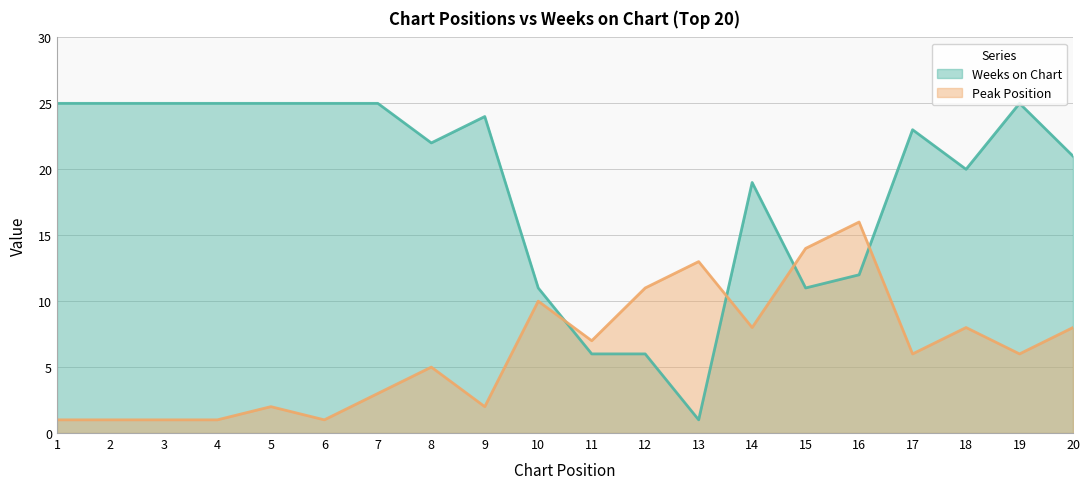

List the labels in order of Weeks on Chart value, smallest first.

13, 11, 12, 10, 15, 16, 14, 18, 20, 8, 17, 9, 1, 2, 3, 4, 5, 6, 7, 19